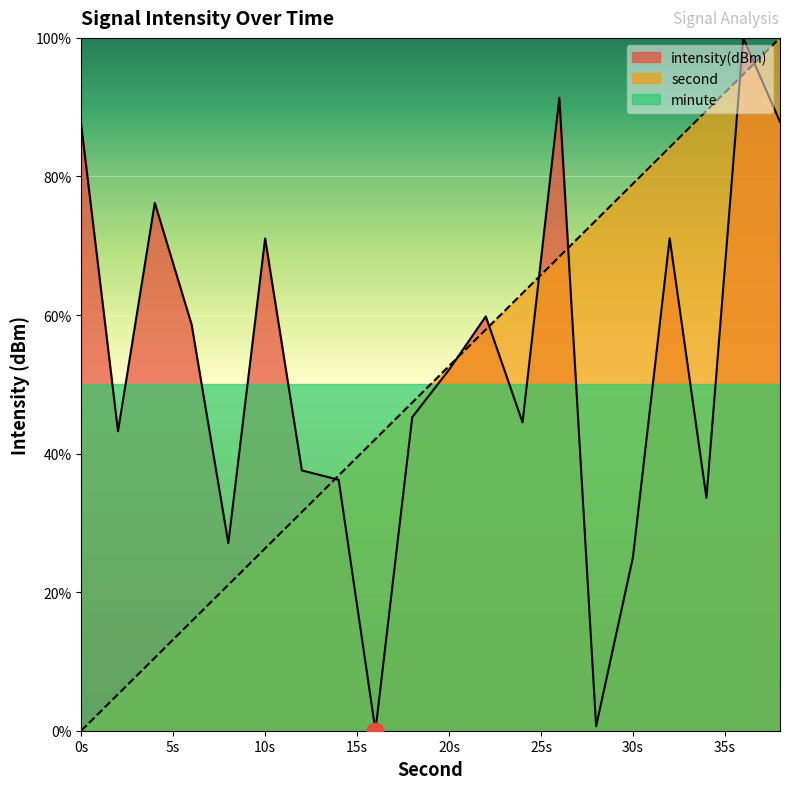

What is the difference between the highest and lowest values at 10s?

44.7